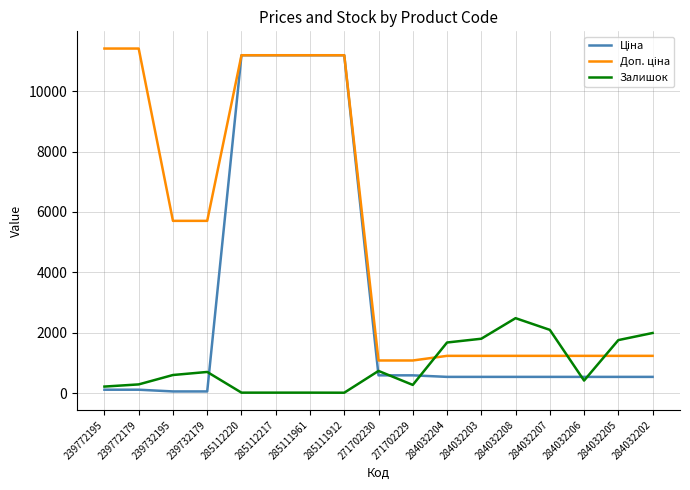

What is the difference between the highest and lowest values at 284032207?

1557.0